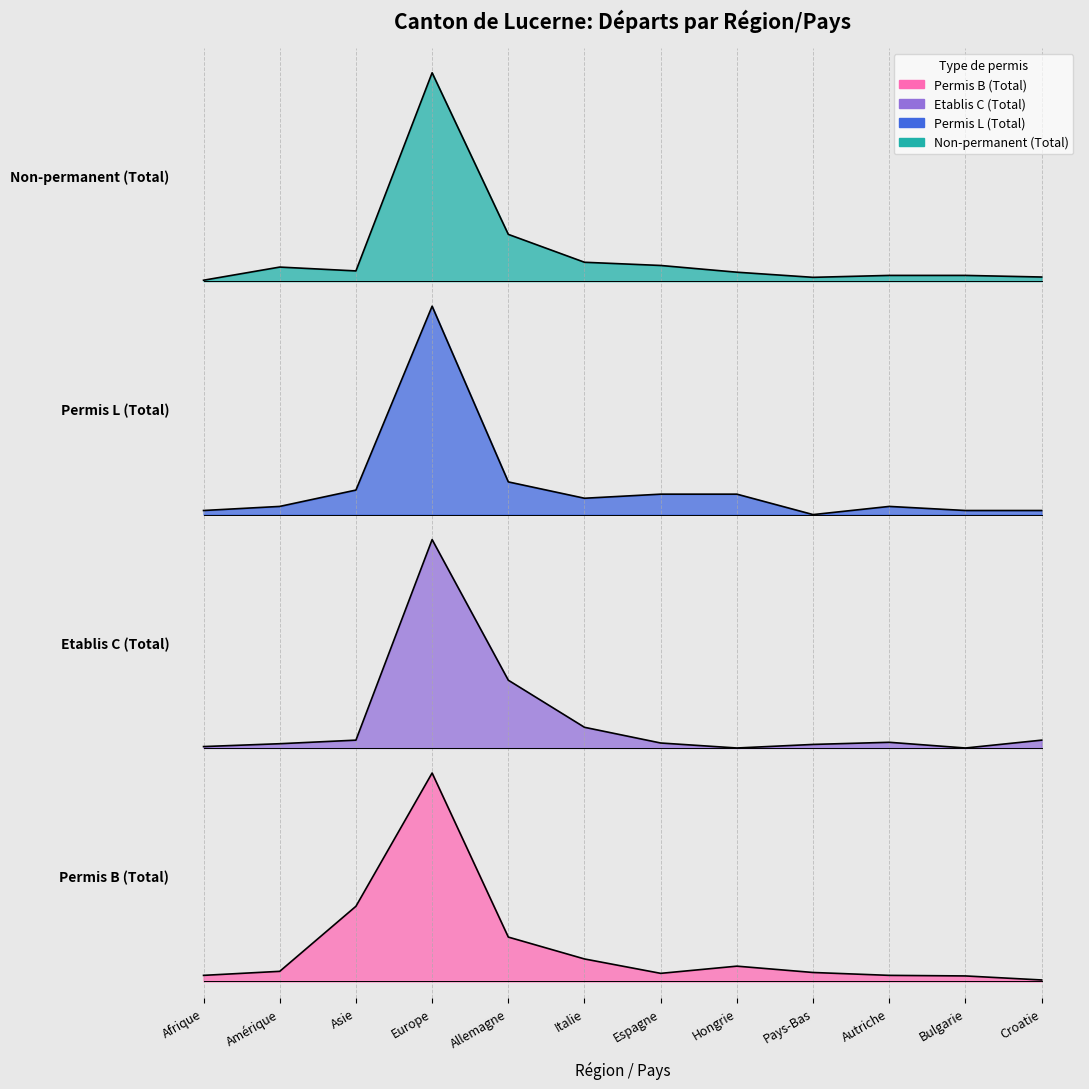

Is it true that Permis B (Total) equals 18.5 at Amérique?

False